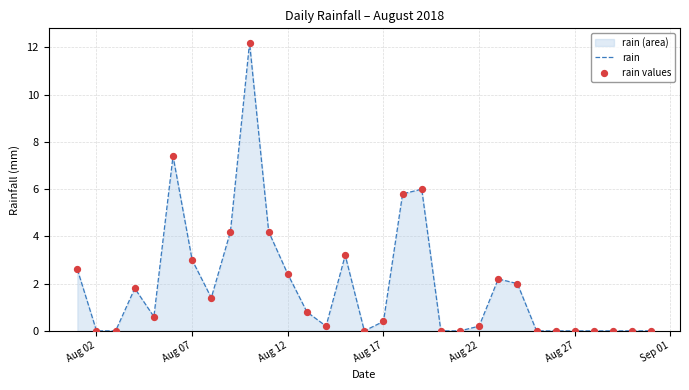

Which series has the largest total across all categories?

rain